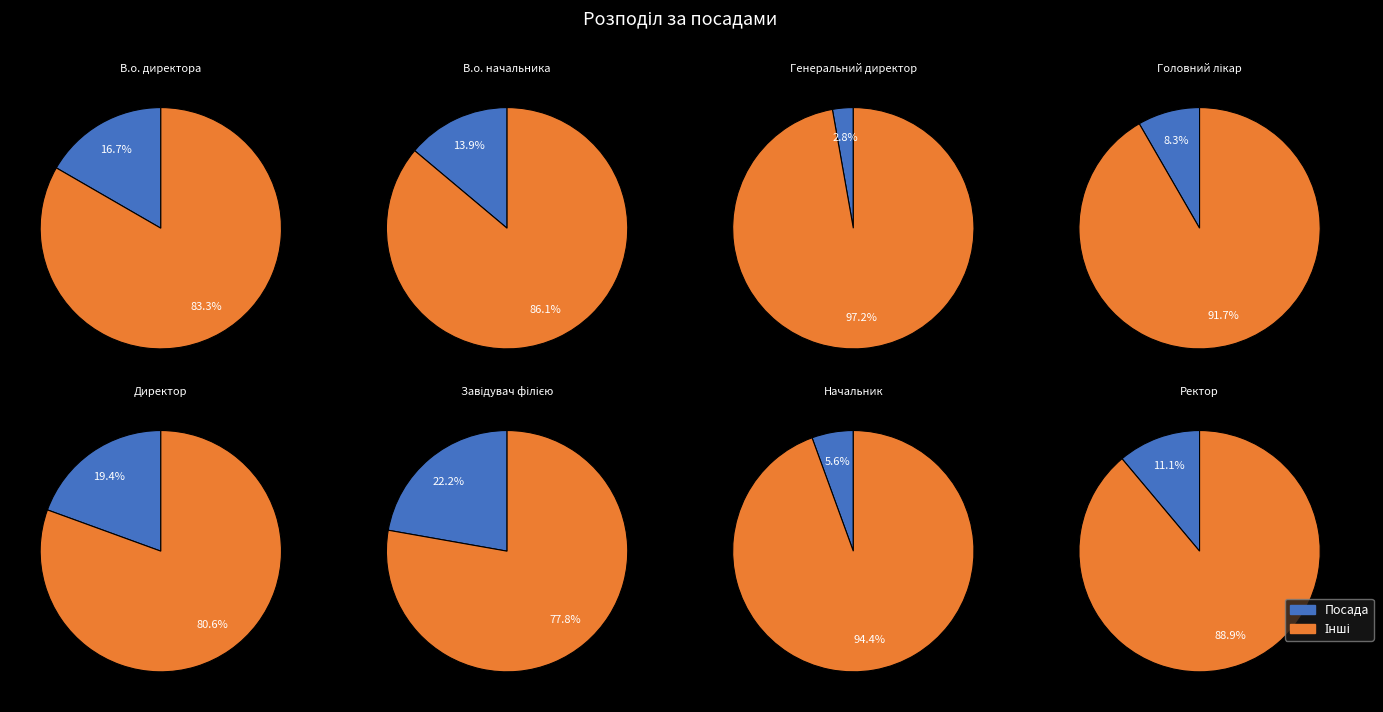

True or false: В.о. директора accounts for 17% of the total.

True